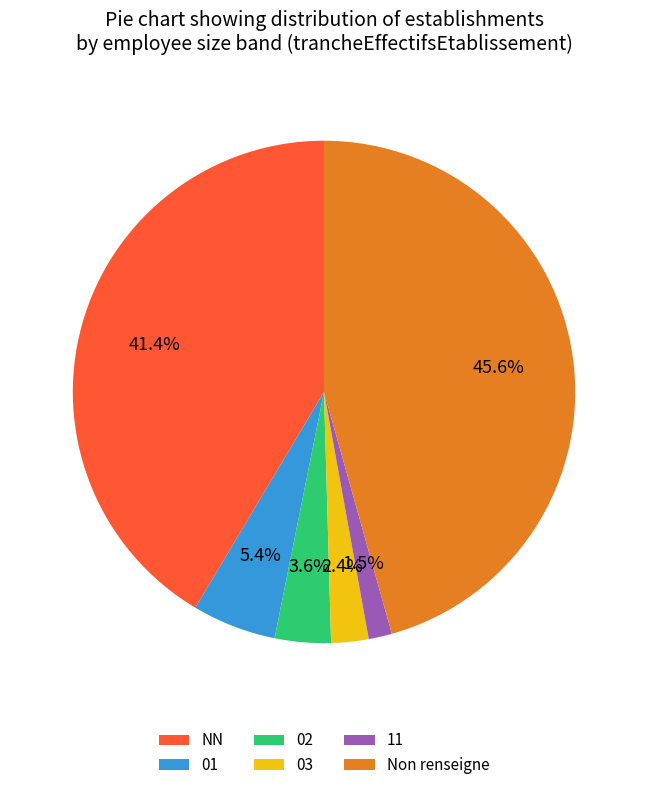

Do 11 and Non renseigne together represent more than half of the pie?

No